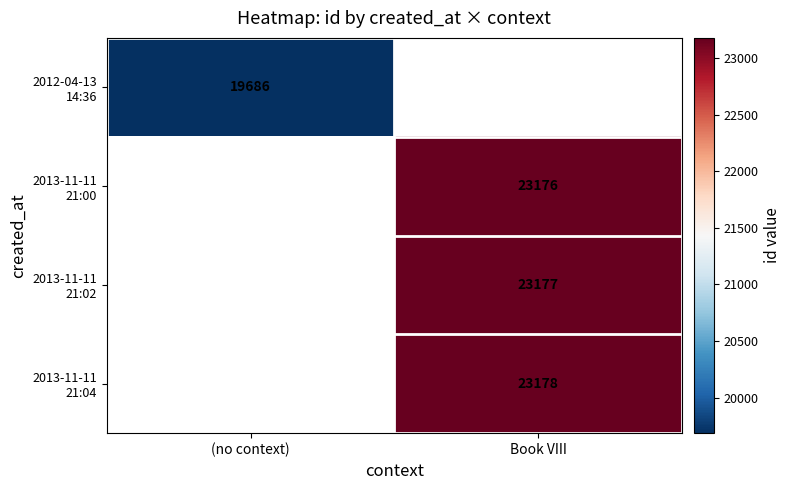

List the labels in order of 2013-11-11 21:04 value, largest first.

(no context), Book VIII